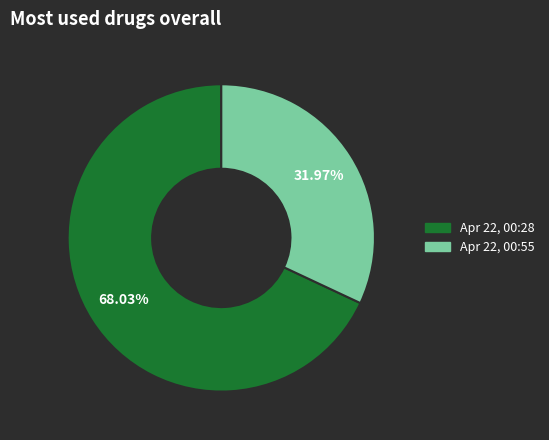

To the nearest percent, what is the difference between the largest and smallest slice percentages?

36%